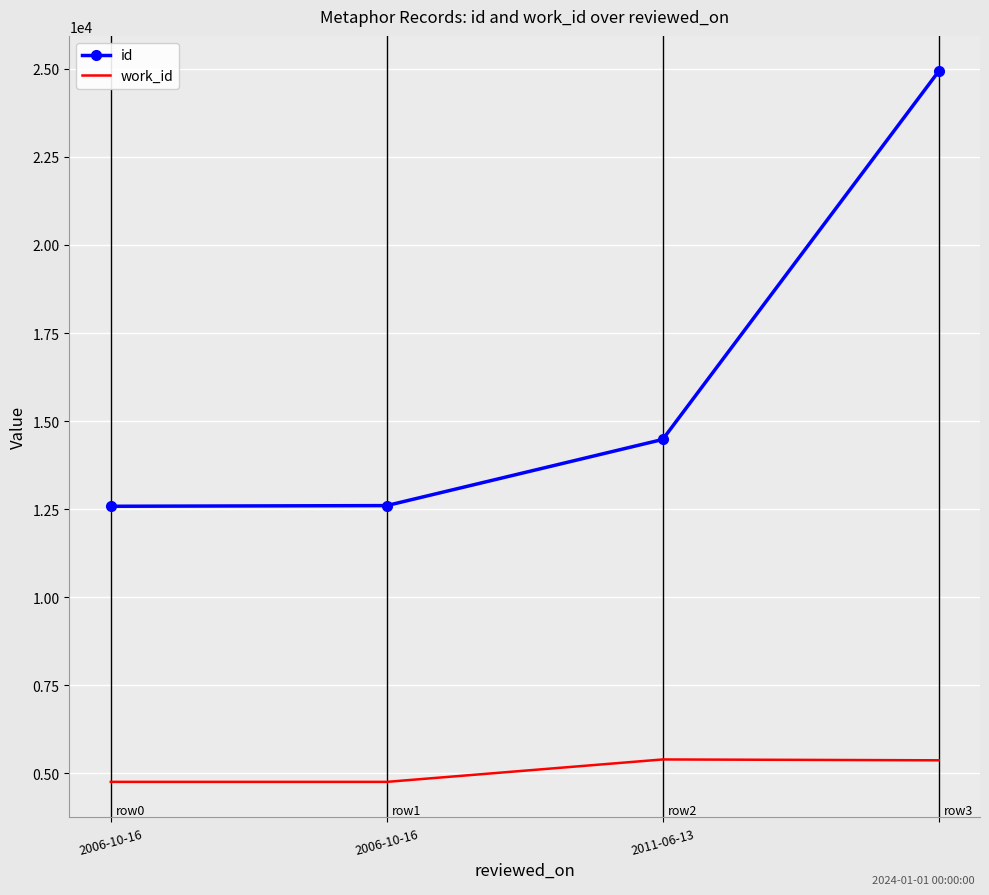

What is the highest value of the id series?

24929